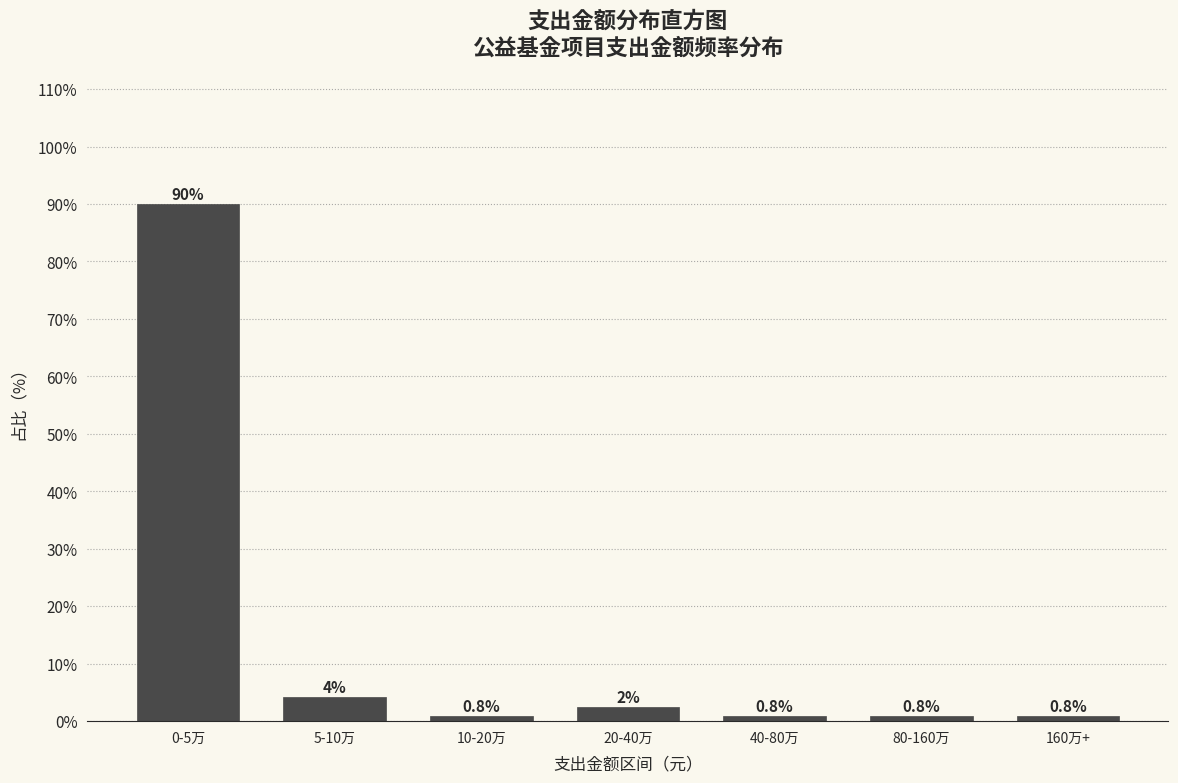

What is the label of the 6th bar from the right?

5-10万